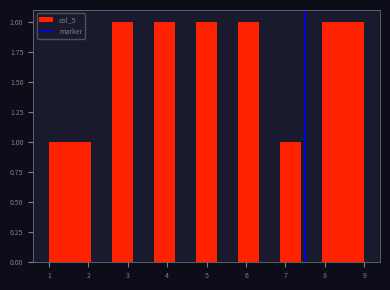

Reading left to right, transcribe this chart: for each bar, give the range it covers on the x-axis and its height. Neither the bar edges nor the heights are printed on the chart, so give them approximately, as read against the axes.

1.0 to 1.5: 1
1.5 to 2.1: 1
2.1 to 2.6: 0
2.6 to 3.1: 2
3.1 to 3.7: 0
3.7 to 4.2: 2
4.2 to 4.7: 0
4.7 to 5.3: 2
5.3 to 5.8: 0
5.8 to 6.3: 2
6.3 to 6.9: 0
6.9 to 7.4: 1
7.4 to 7.9: 0
7.9 to 8.5: 2
8.5 to 9.0: 2